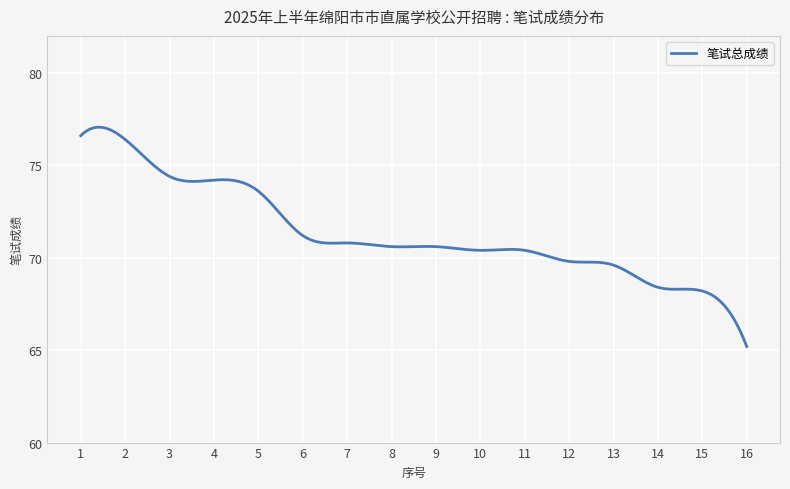

What is the minimum value shown in the chart?

65.2